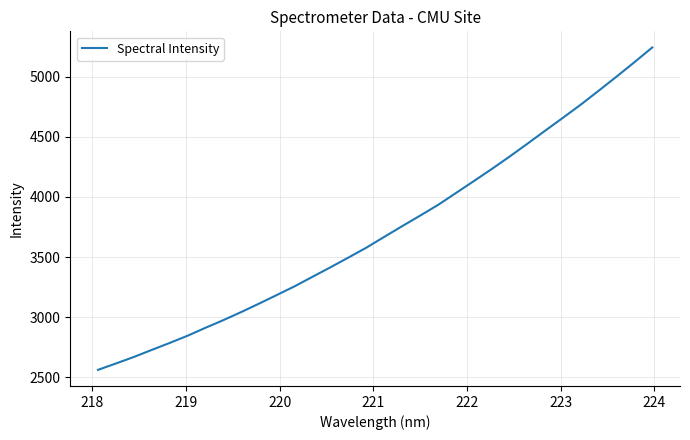

What is the smallest value displayed?

2563.1